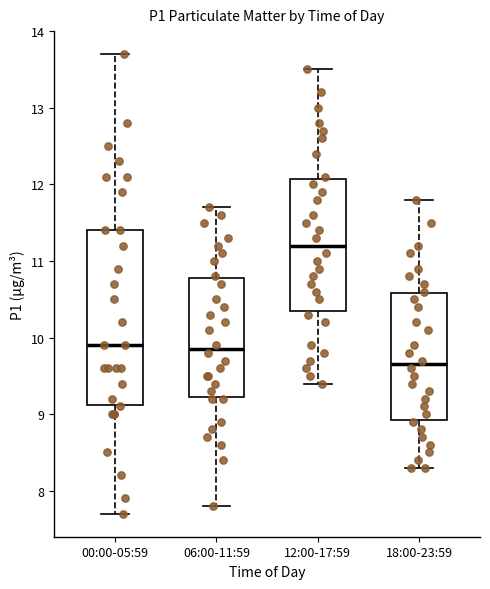

Reading left to right, read every box against the y-axis: the position of its median line, the range the box covers, and the ends of its whiskers. The values are not printed on the chart, so give them approximately, as read against the axis.

00:00-05:59: median 9.9, box 9.1 to 11.4, whiskers 7.7 to 13.7
06:00-11:59: median 9.9, box 9.2 to 10.8, whiskers 7.8 to 11.7
12:00-17:59: median 11.2, box 10.4 to 12.1, whiskers 9.4 to 13.5
18:00-23:59: median 9.7, box 8.9 to 10.6, whiskers 8.3 to 11.8